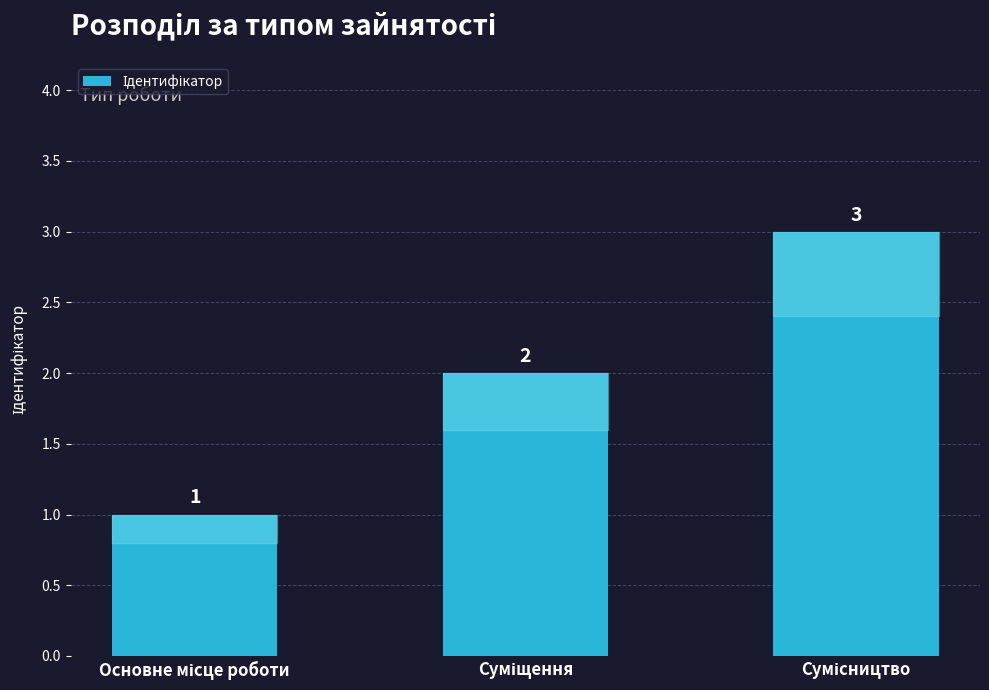

What is the value of the 1st bar from the left?

1